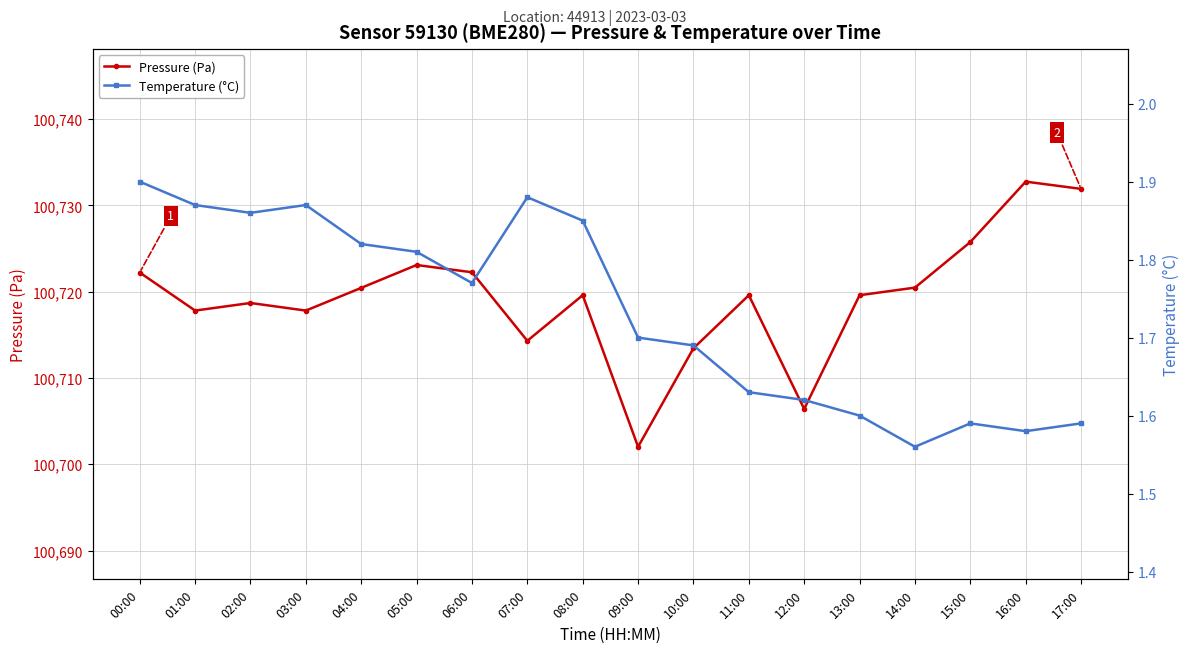

The Temperature (°C) series shows 2.4 at 13:00. True or false?

False